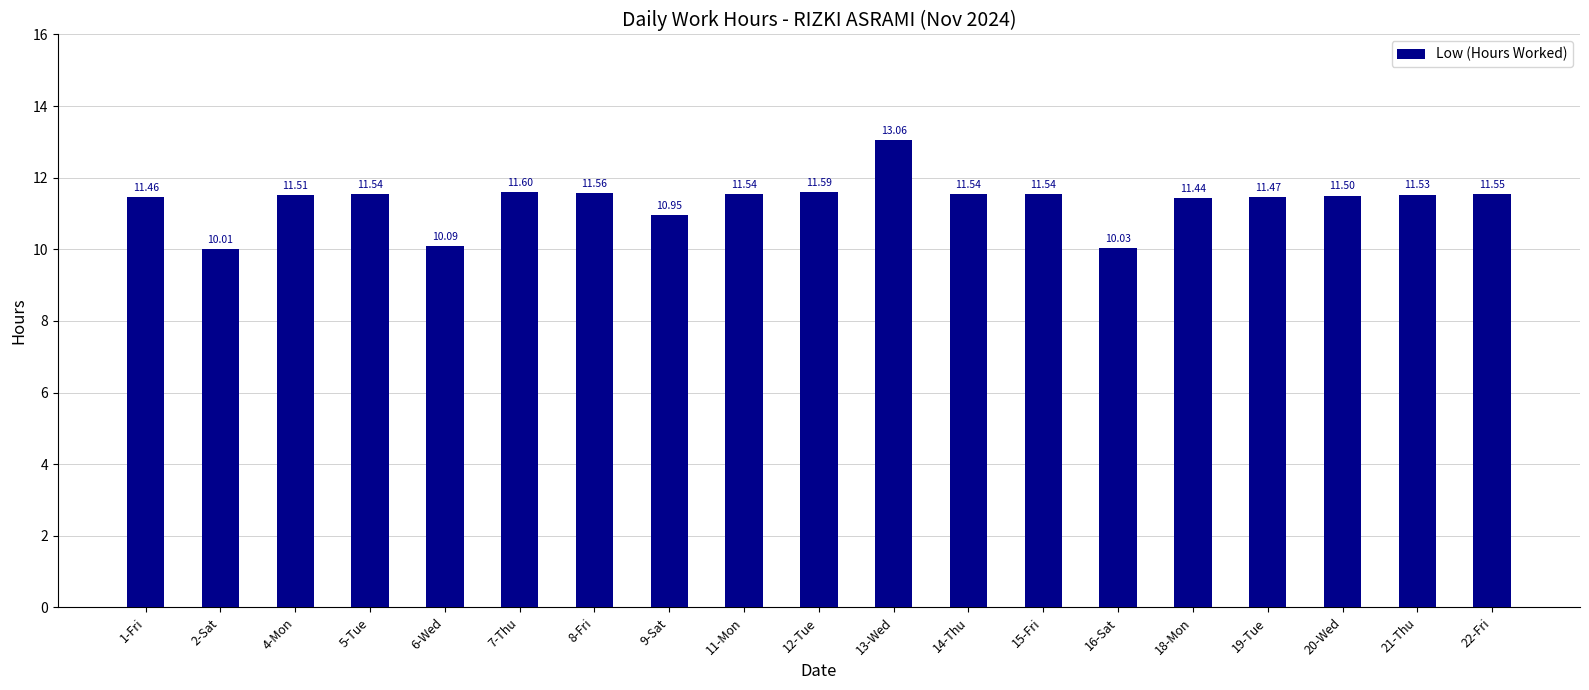

What position from the right is 16-Sat?

6